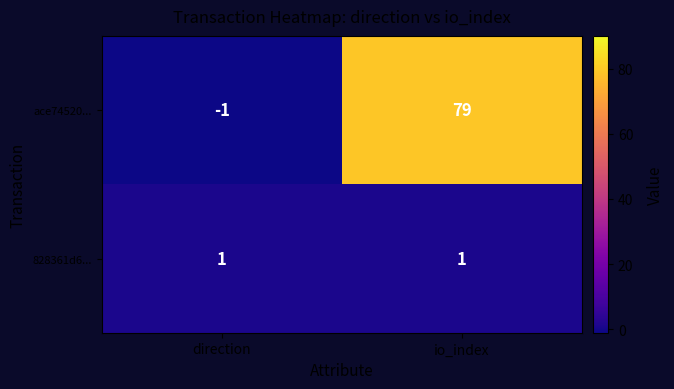

Read the ace74520... value at io_index, to the nearest 10.

80